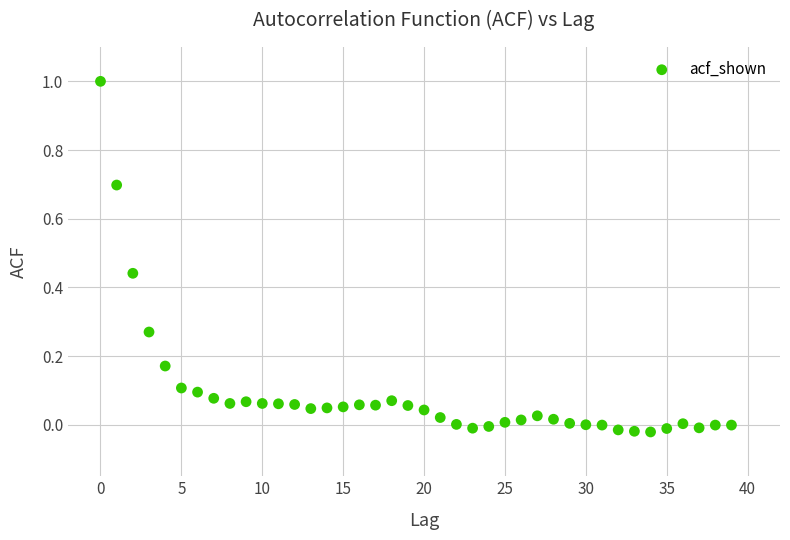

What is the range of Y values (max minus min)?

1.0